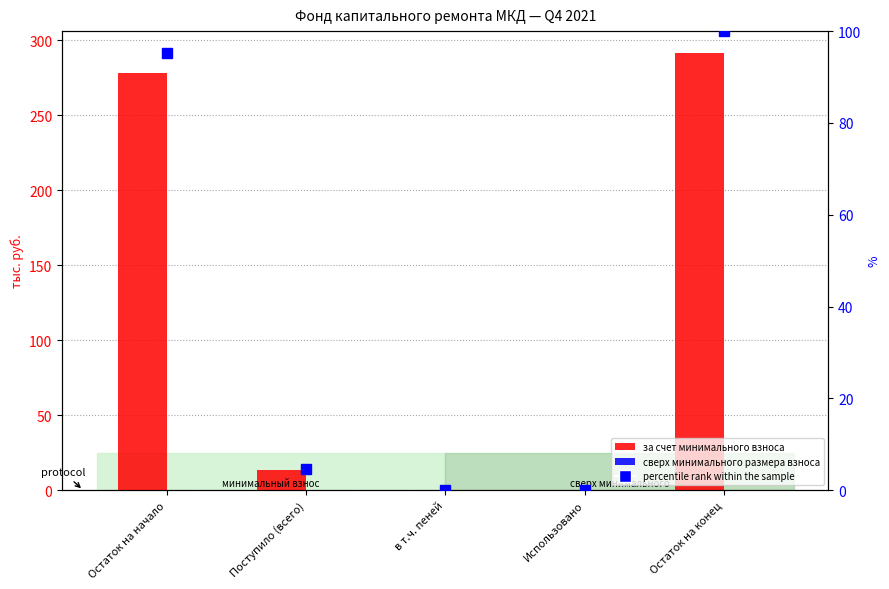

Does the chart contain any negative values?

No